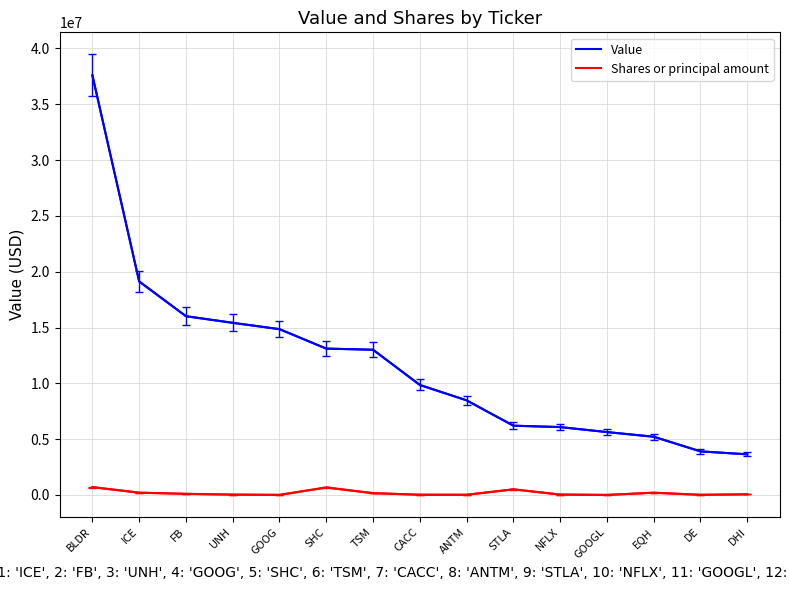

What are all the series names shown in the legend?

Value, Shares or principal amount